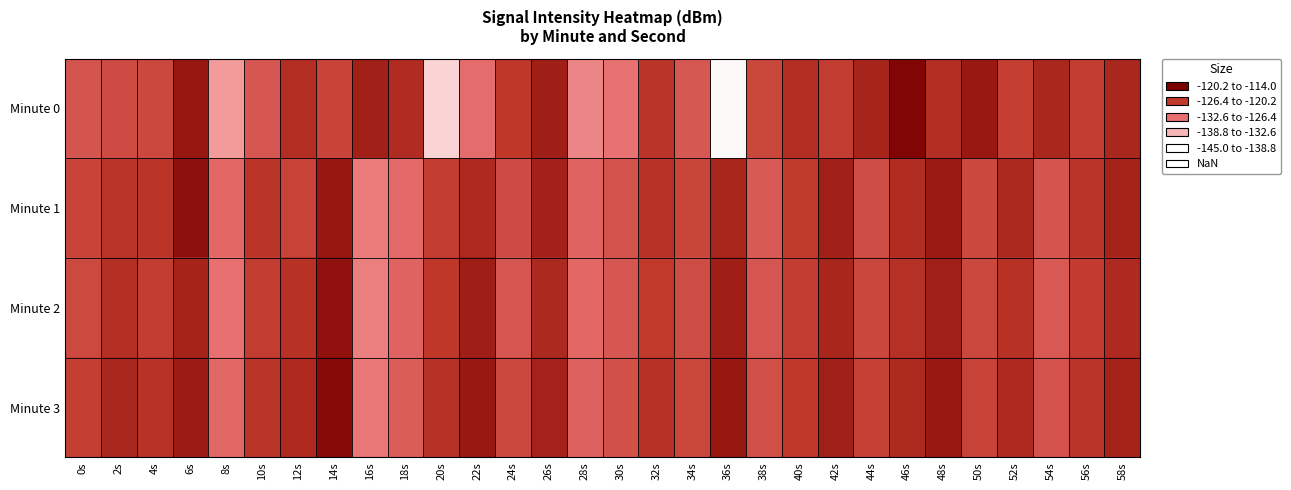

Reading left to right, list all the values displayed in this chart.

Minute 0: 0s=-125.8	2s=-124.4	4s=-124.0	6s=-117.2	8s=-134.3	10s=-126.1	12s=-120.2	14s=-123.3	16s=-118.4	18s=-120.0	20s=-140.4	22s=-129.1	24s=-121.6	26s=-118.1	28s=-131.9	30s=-129.6	32s=-121.2	34s=-126.2	36s=-144.3	38s=-123.7	40s=-120.5	42s=-122.2	44s=-119.0	46s=-114.8	48s=-120.4	50s=-117.5	52s=-122.7	54s=-119.3	56s=-122.4	58s=-119.4
Minute 1: 0s=-123.4	2s=-121.2	4s=-121.2	6s=-116.3	8s=-128.3	10s=-121.2	12s=-123.2	14s=-117.2	16s=-130.9	18s=-128.8	20s=-122.3	22s=-119.9	24s=-124.3	26s=-118.7	28s=-127.9	30s=-125.4	32s=-121.0	34s=-123.5	36s=-119.2	38s=-126.5	40s=-121.9	42s=-118.3	44s=-124.6	46s=-120.1	48s=-117.7	50s=-124.0	52s=-119.5	54s=-125.8	56s=-121.2	58s=-118.9
Minute 2: 0s=-124.1	2s=-120.7	4s=-122.3	6s=-118.9	8s=-129.6	10s=-122.2	12s=-120.8	14s=-116.5	16s=-131.1	18s=-127.9	20s=-121.6	22s=-118.2	24s=-125.9	26s=-119.7	28s=-128.3	30s=-126.0	32s=-121.8	34s=-124.5	36s=-118.1	38s=-125.9	40s=-122.6	42s=-119.2	44s=-123.9	46s=-120.7	48s=-118.3	50s=-124.0	52s=-120.8	54s=-126.5	56s=-122.1	58s=-119.9
Minute 3: 0s=-122.7	2s=-119.3	4s=-121.0	6s=-117.8	8s=-128.5	10s=-121.1	12s=-119.9	14s=-115.6	16s=-130.2	18s=-126.9	20s=-120.7	22s=-117.3	24s=-124.0	26s=-118.8	28s=-127.5	30s=-125.1	32s=-120.9	34s=-123.6	36s=-117.2	38s=-124.9	40s=-121.7	42s=-118.3	44s=-122.9	46s=-119.8	48s=-117.5	50s=-123.1	52s=-119.9	54s=-125.6	56s=-121.2	58s=-118.9